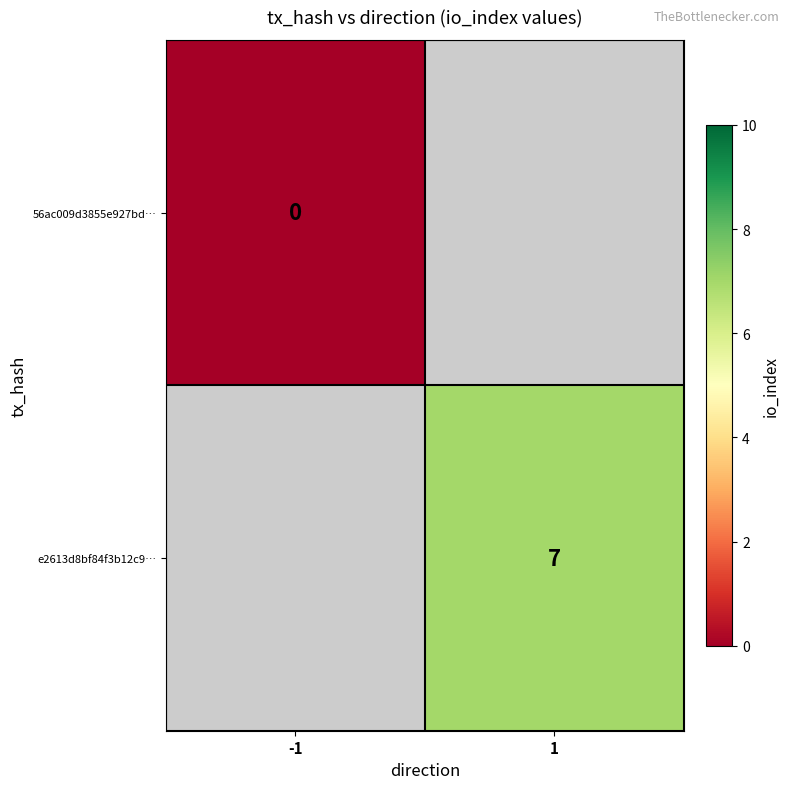

At which label does 56ac009d3855e927bd… reach its peak?

-1